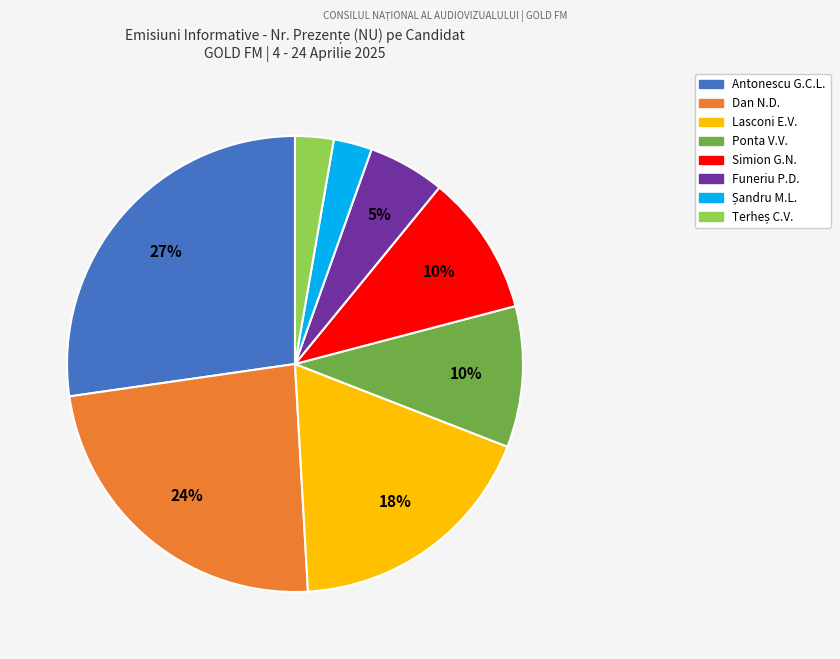

Is there any slice that represents more than half of the pie?

No